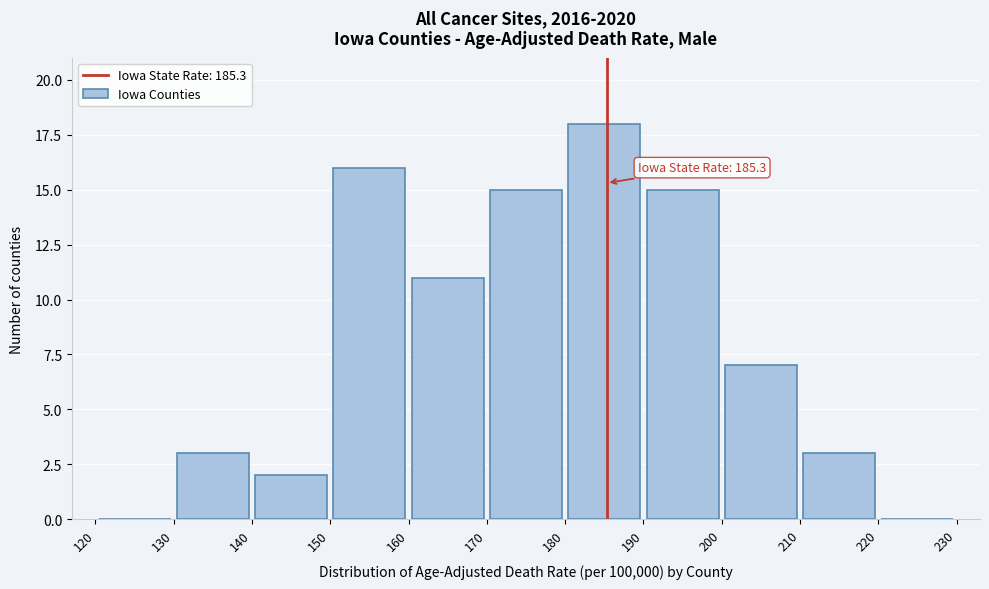

Which range on the x-axis has the tallest bar?

180 to 190